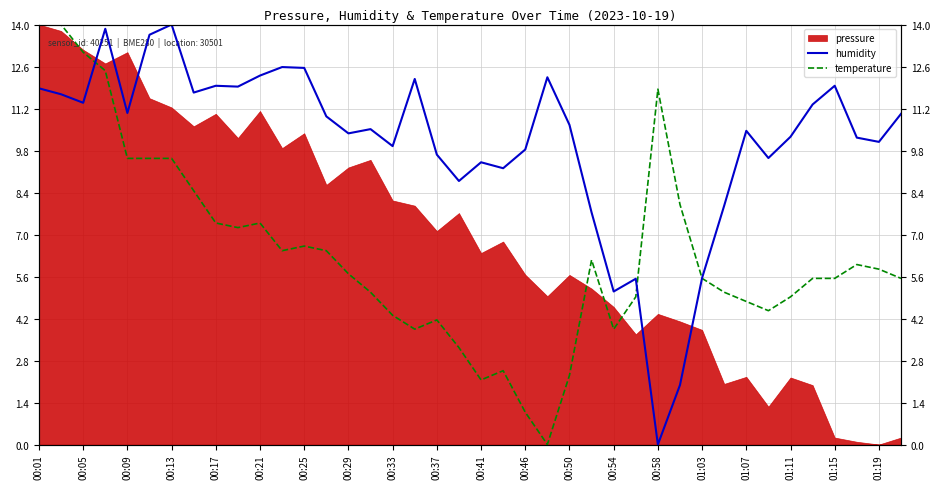

How many intersections are there between humidity and temperature?

3